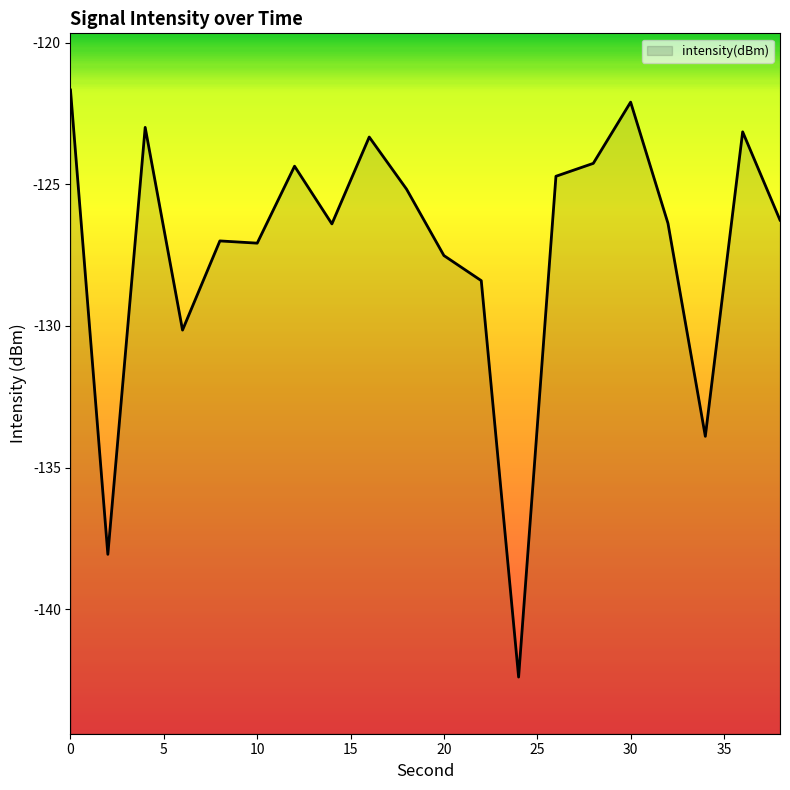

What is the sum of all values?

-2545.4